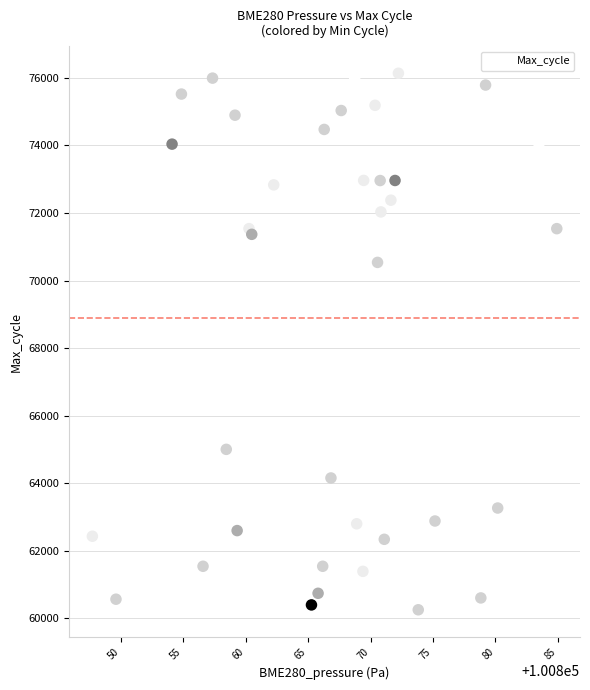

What Y value in the scatter plot is closest to 68196?

70538